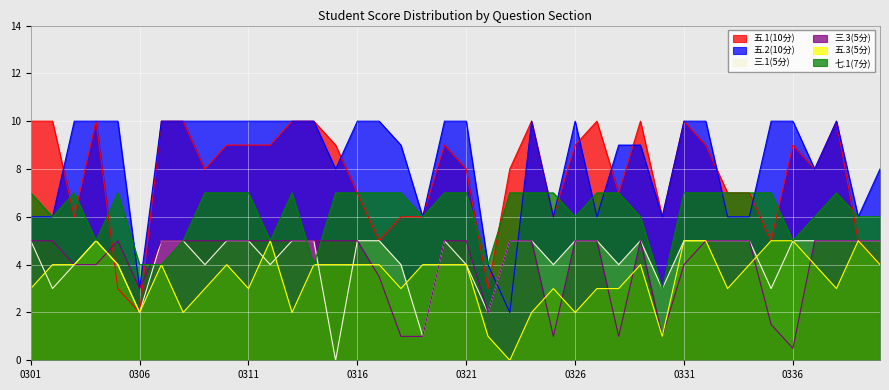

What is the lowest value of the 五.2(10分) series?

2.0